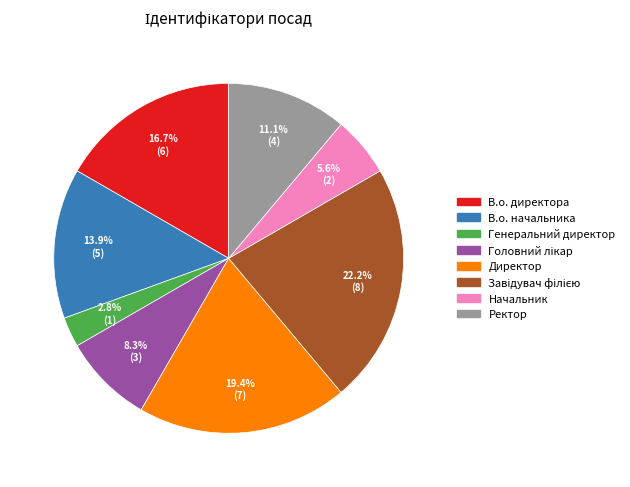

Is there any slice that represents more than half of the pie?

No